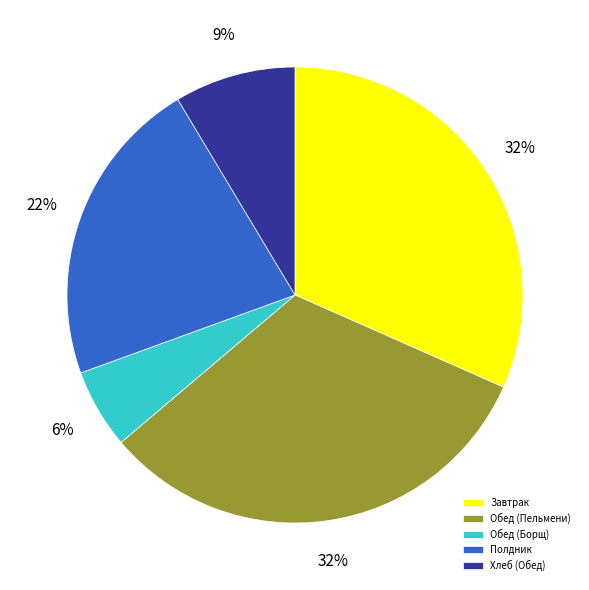

Is there a majority slice in this chart?

No